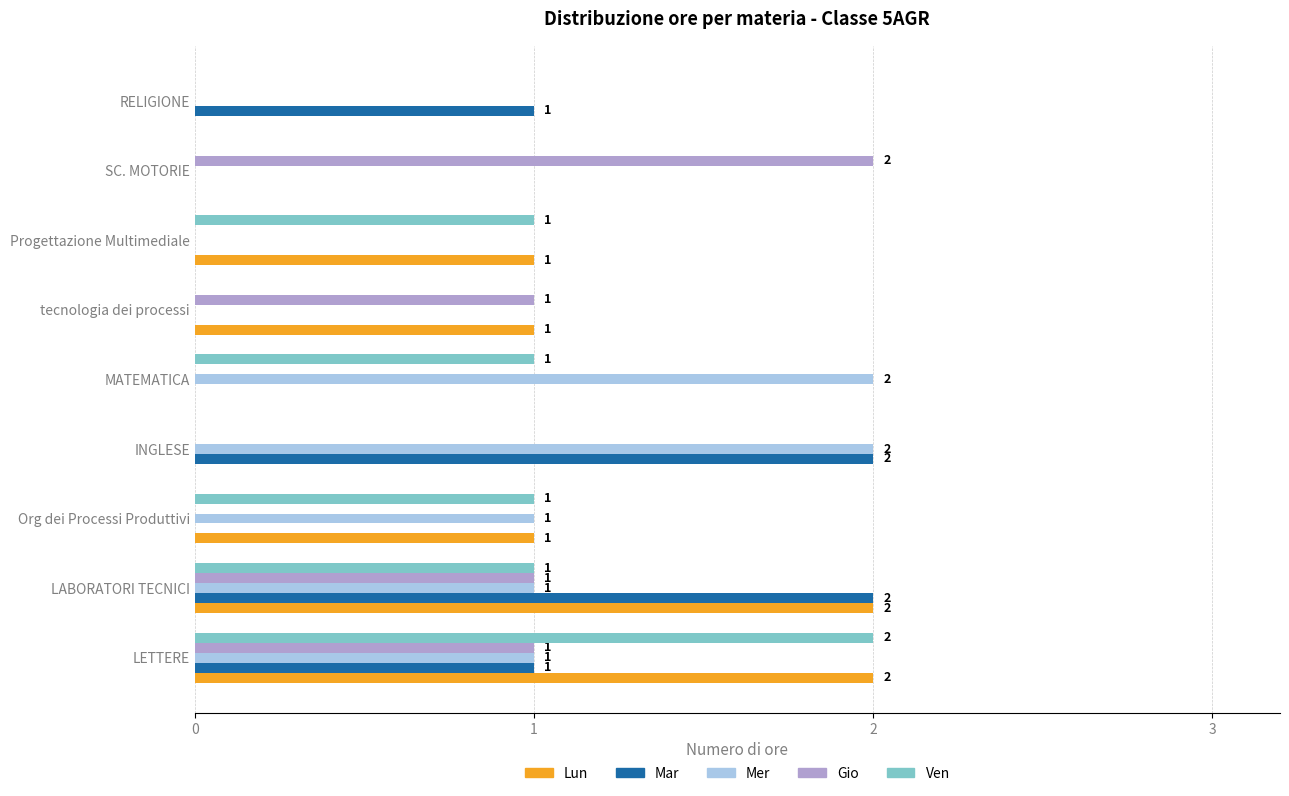

Which series changed the most between Org dei Processi Produttivi and Progettazione Multimediale?

Mer